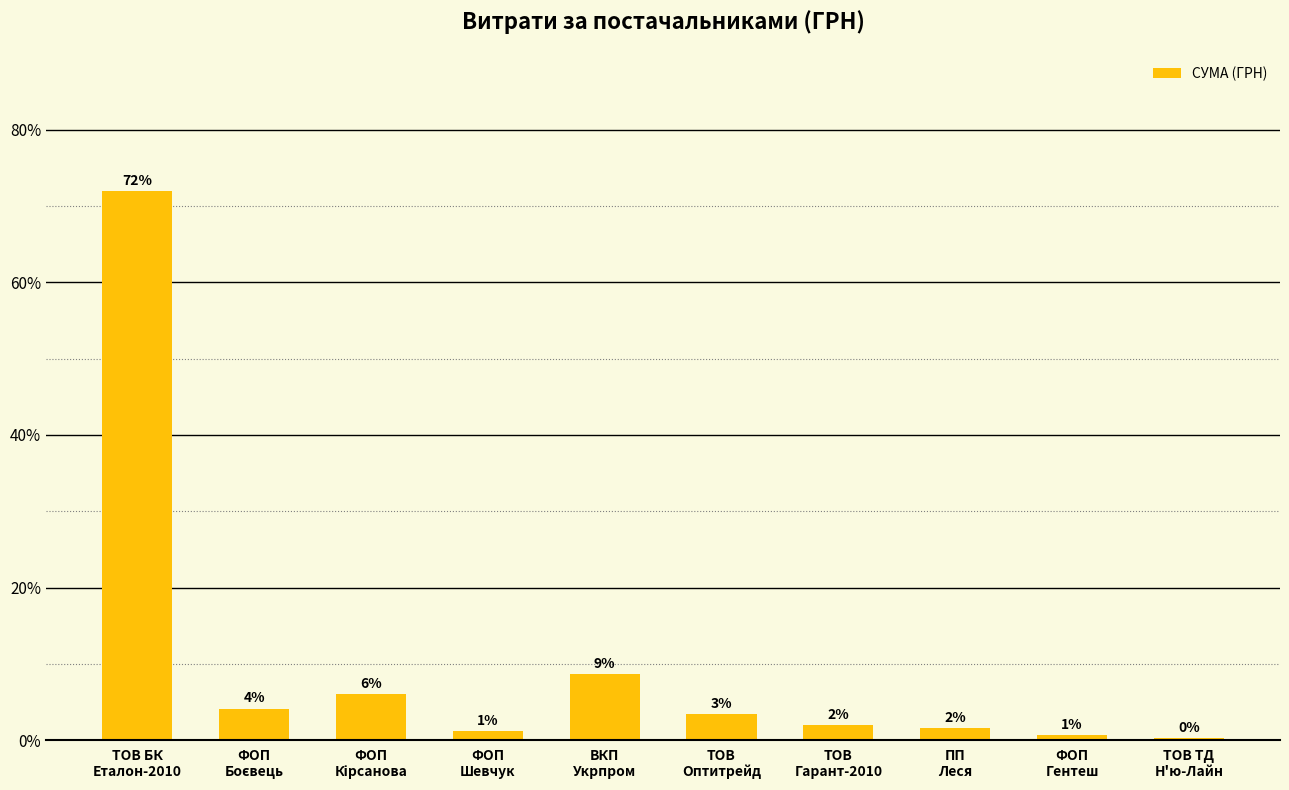

What is the difference between the maximum and minimum values?

71.7